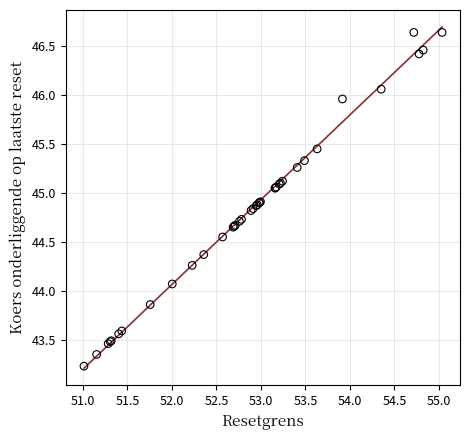

What Y value in the scatter plot is closest to 44?

44.1